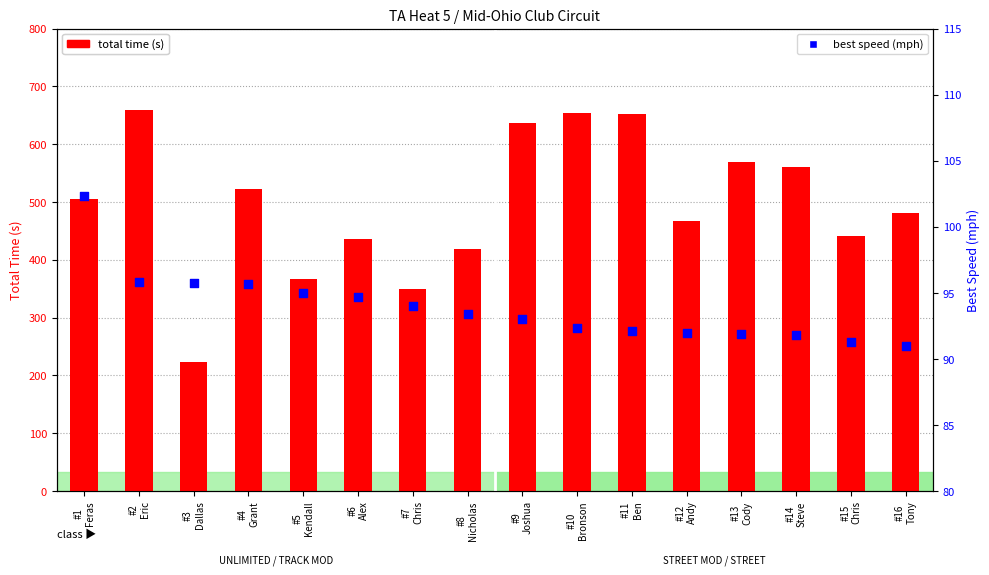

At which category is the sum across all series the highest?

#2
Eric